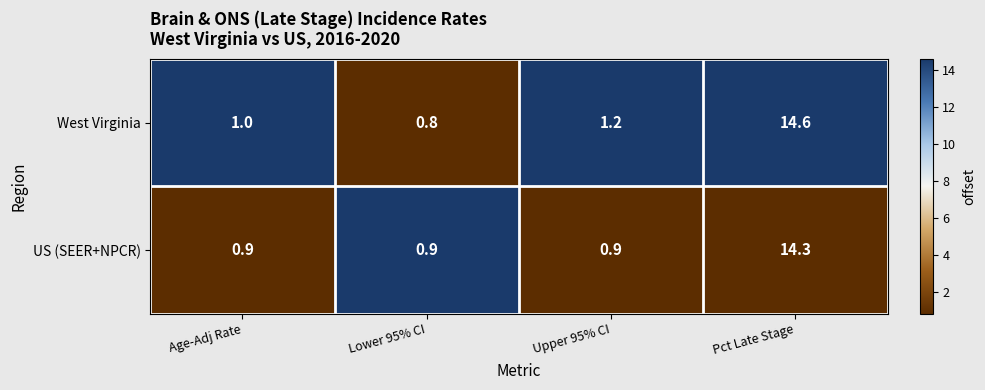

Which series has the widest spread of values?

West Virginia